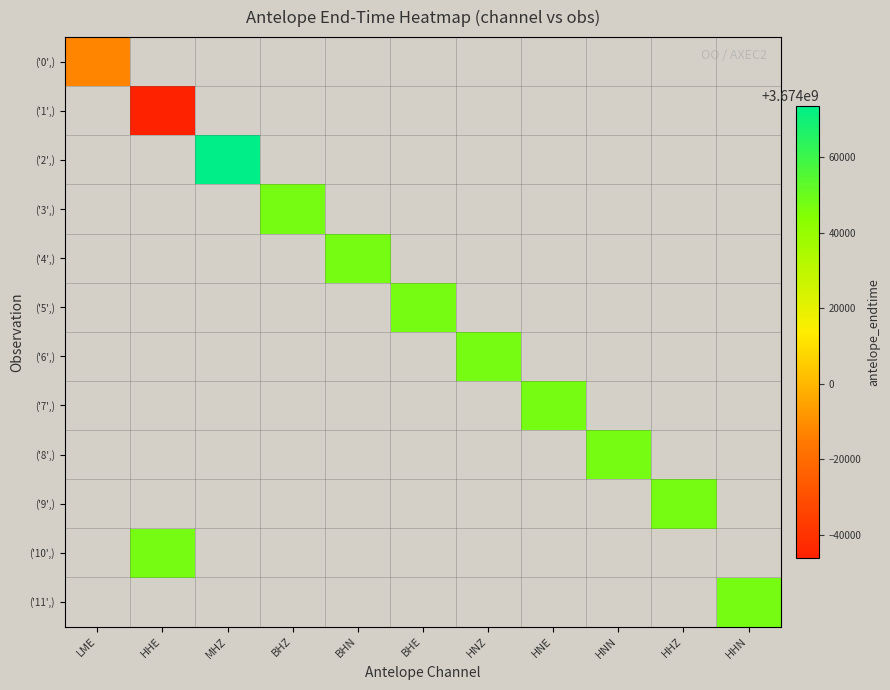

Rank the categories by ('11',) value from lowest to highest.

LME, HHE, MHZ, BHZ, BHN, BHE, HNZ, HNE, HNN, HHZ, HHN